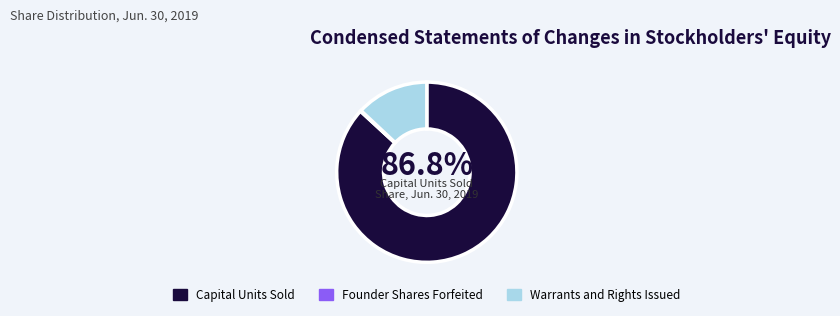

To the nearest percent, what portion does Warrants and Rights Issued represent?

13%